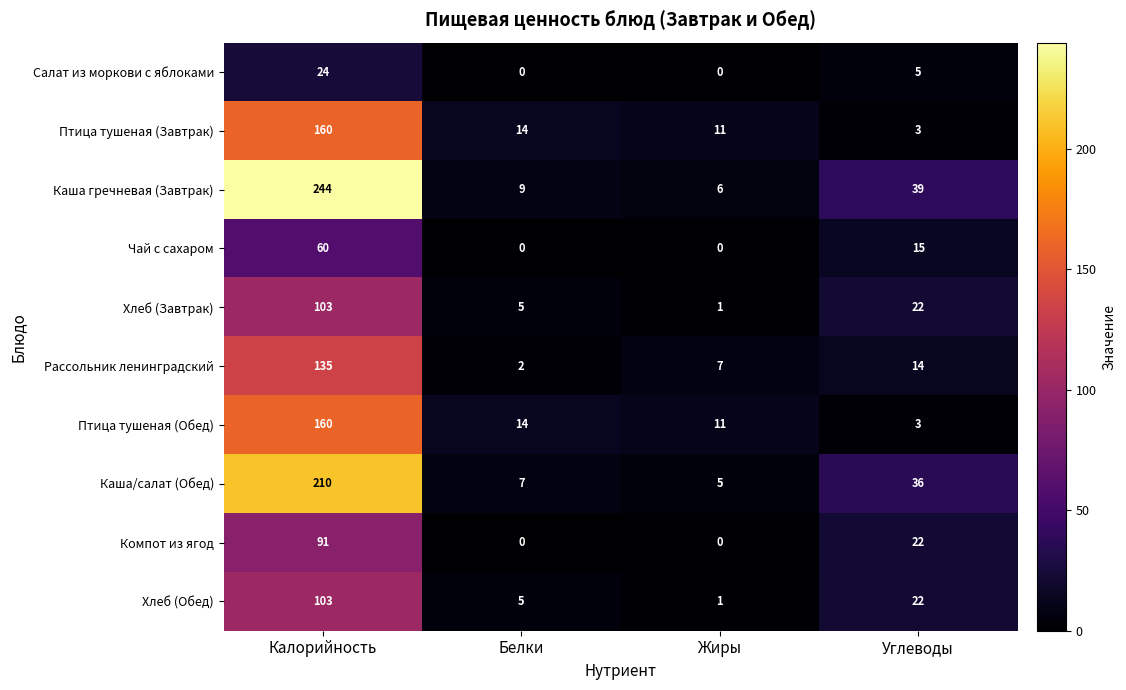

Is the value of Птица тушеная (Обед) at Углеводы greater than the value of Каша гречневая (Завтрак) at Жиры?

No